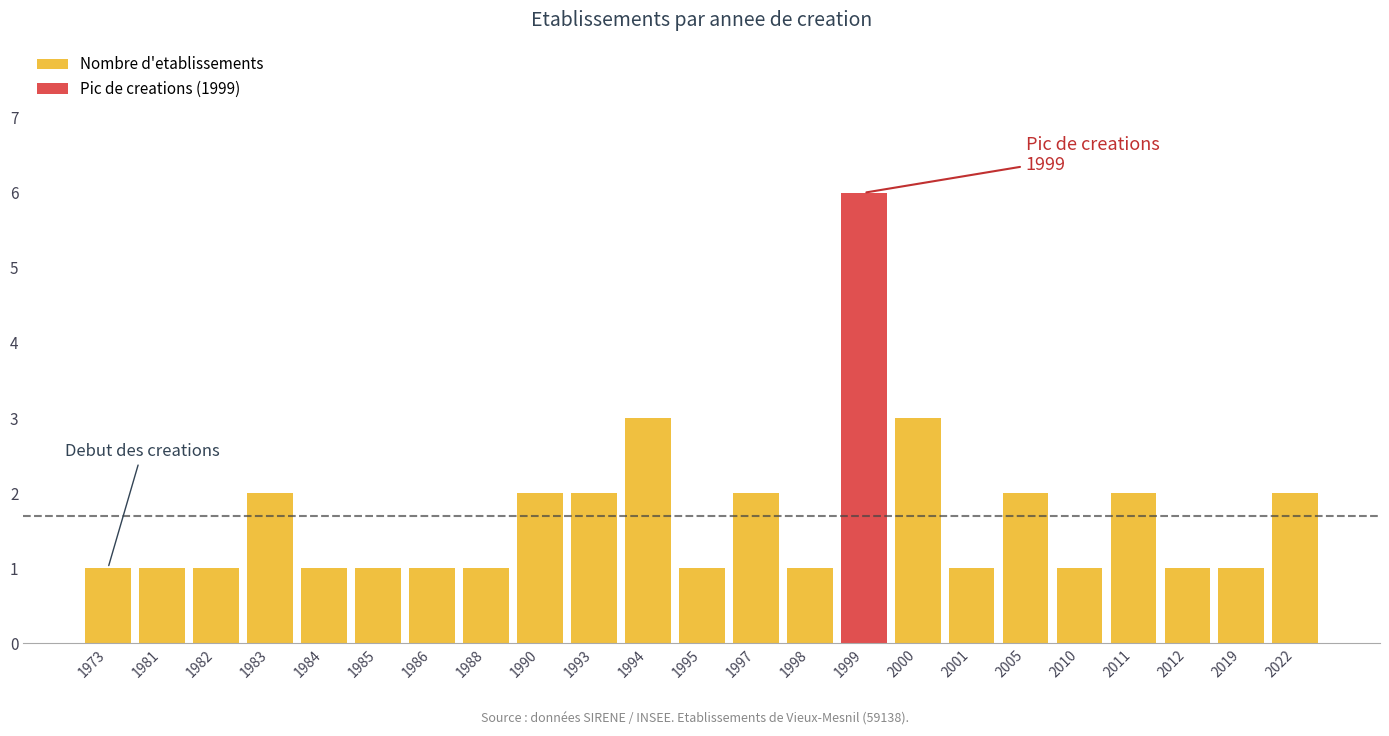

How many categories are shown in the chart?

23